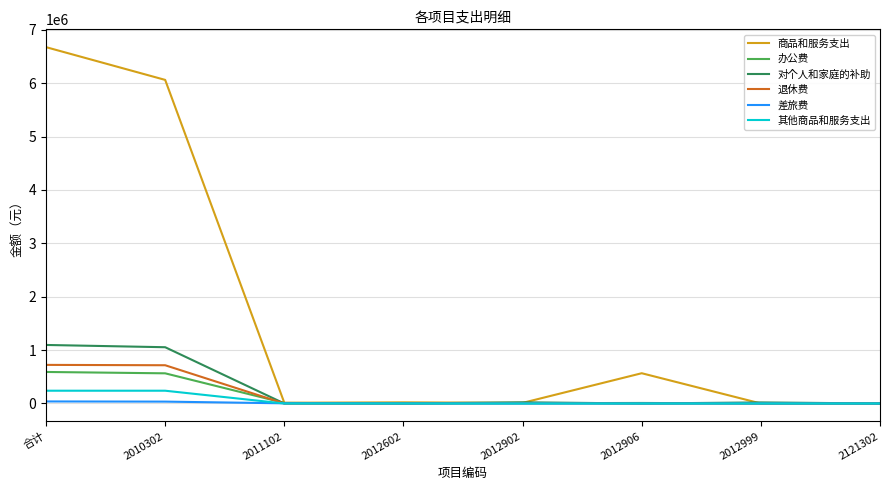

True or false: 商品和服务支出 has a value of 0.0 at 2121302.

True